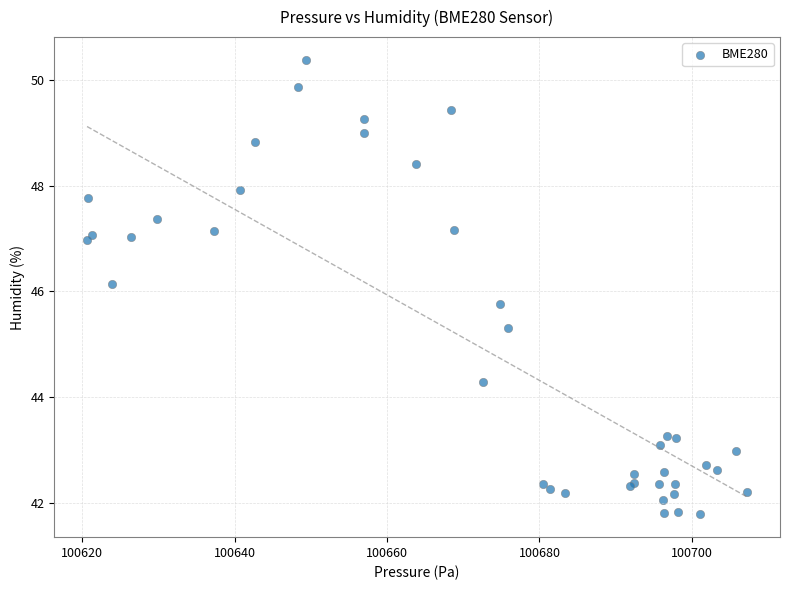

What Y value in the scatter plot is closest to 46?

46.1